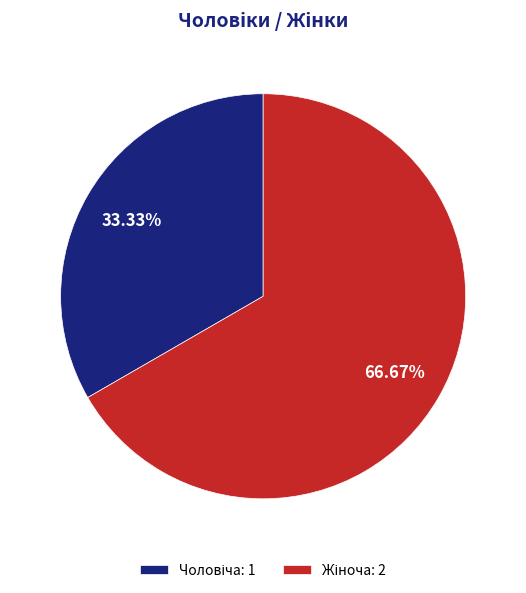

Is there a majority slice in this chart?

Yes